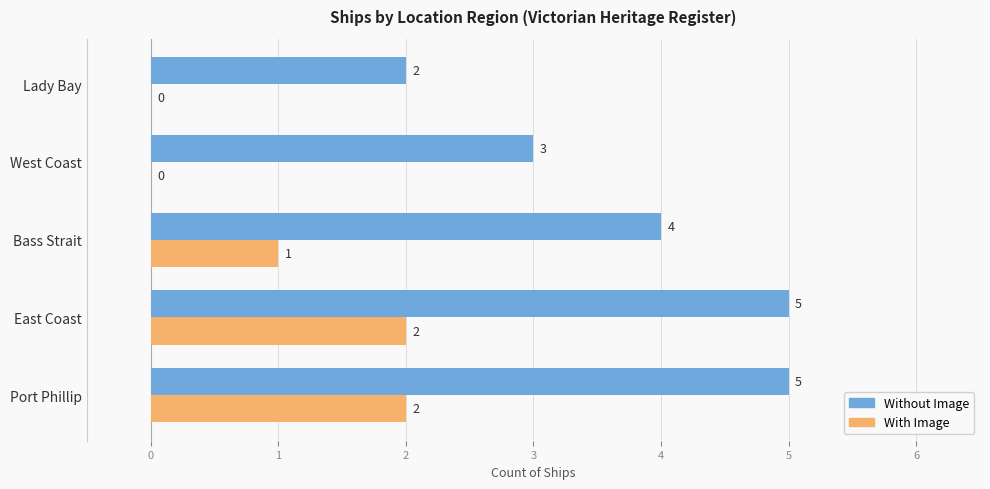

What is the total value across all series at Bass Strait?

5